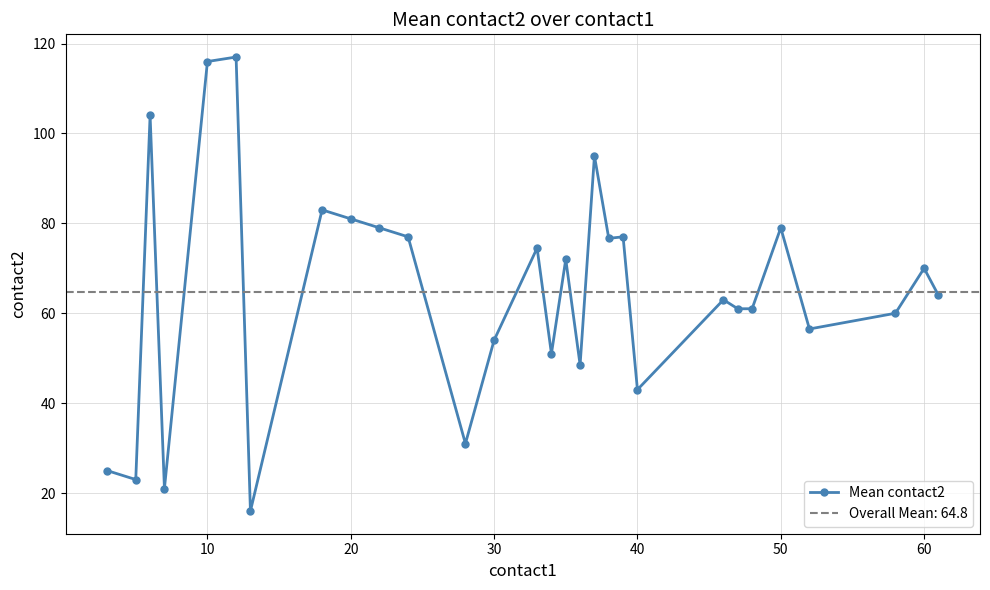

True or false: Mean contact2 has more than 2 interior local peaks.

True